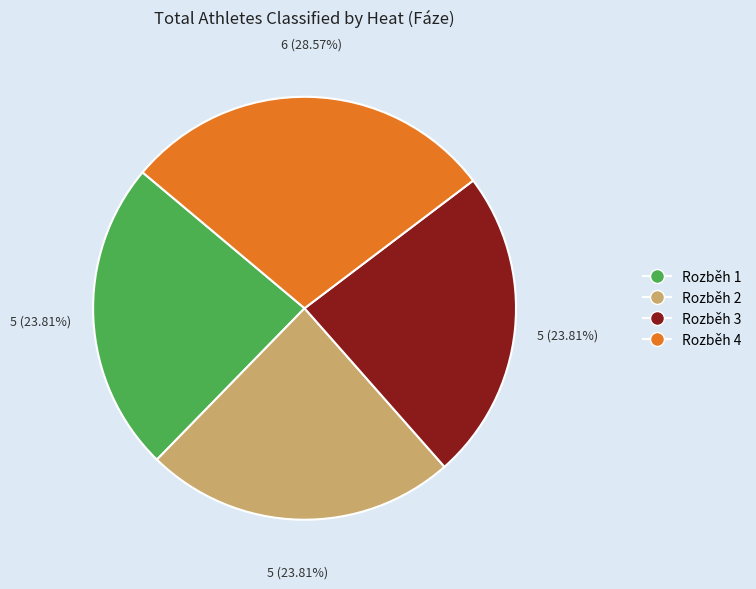

How many slices are in this pie chart?

4